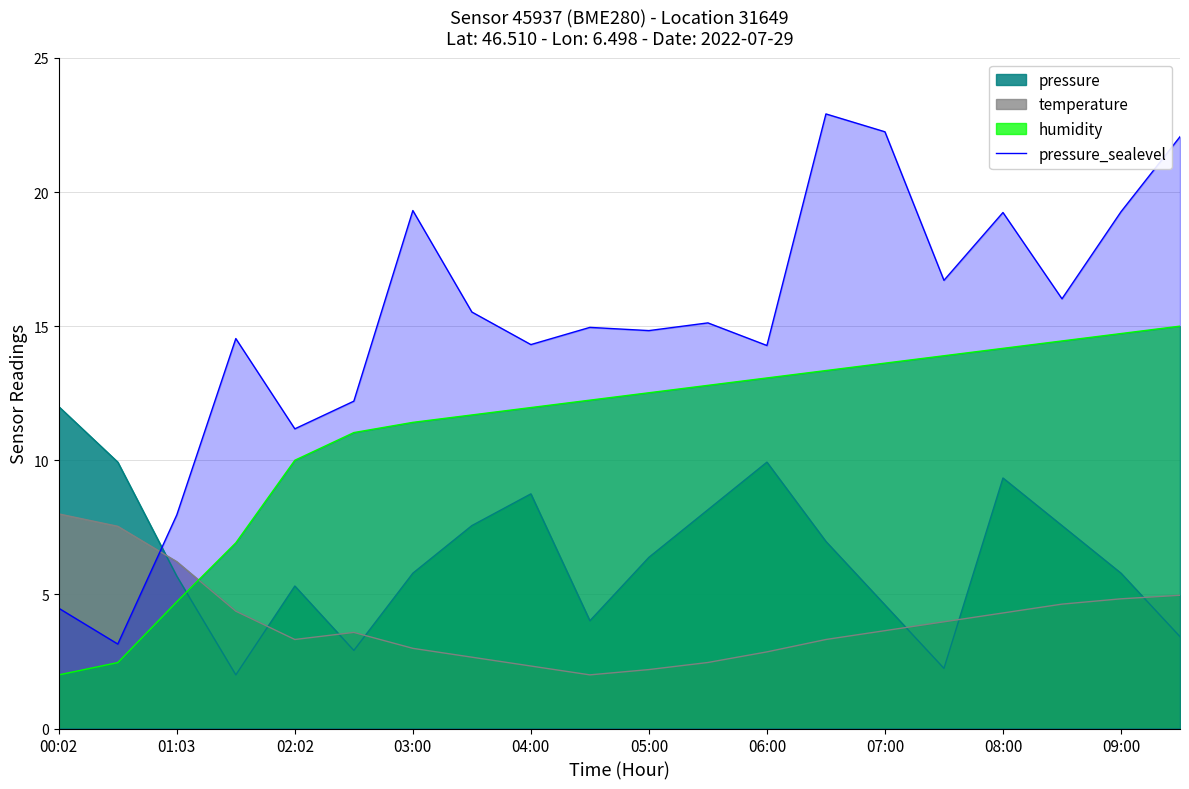

What is the spread (max minus min) of values at 05:00?

12.6